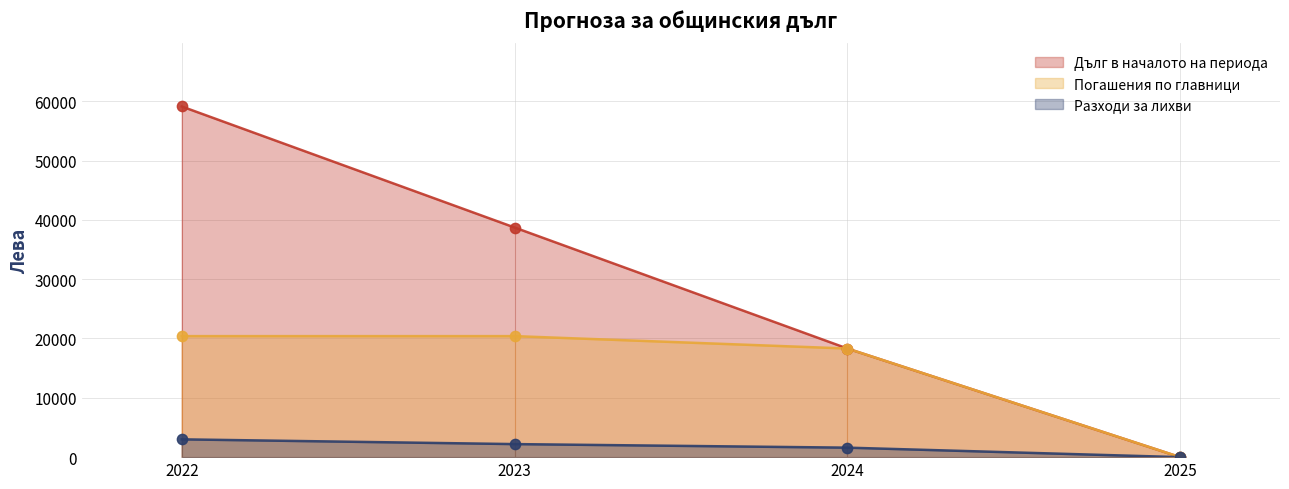

What is the total value across all series at 2024?

38218